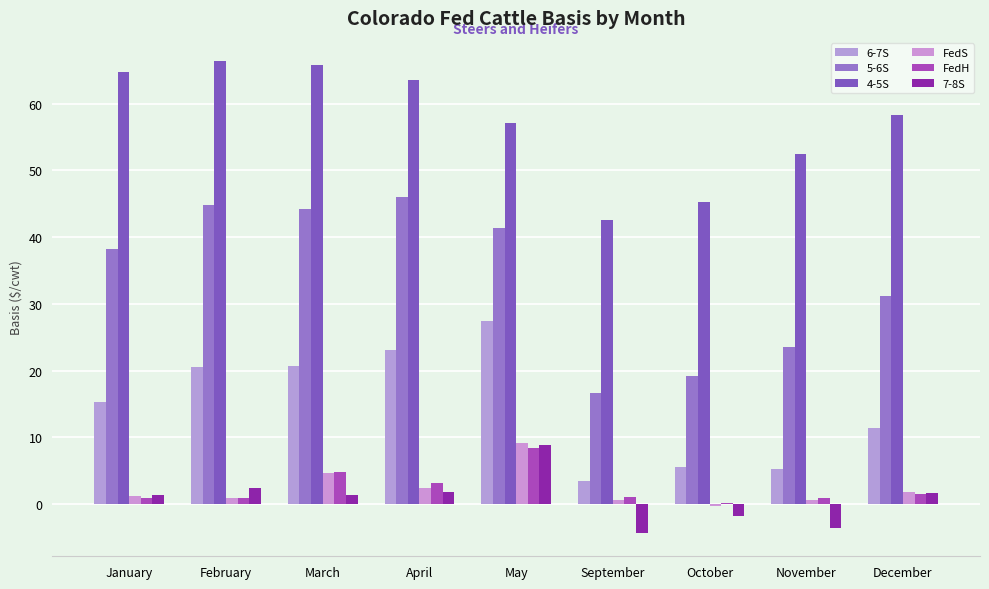

How many data points in 6-7S are above 15?

5